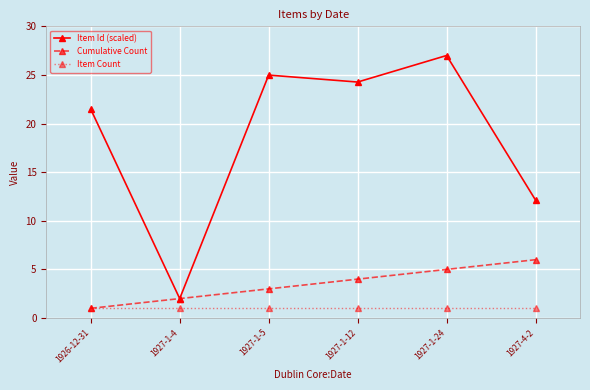

True or false: Item Id (scaled) has a value of 27.0 at 1927-1-24.

True